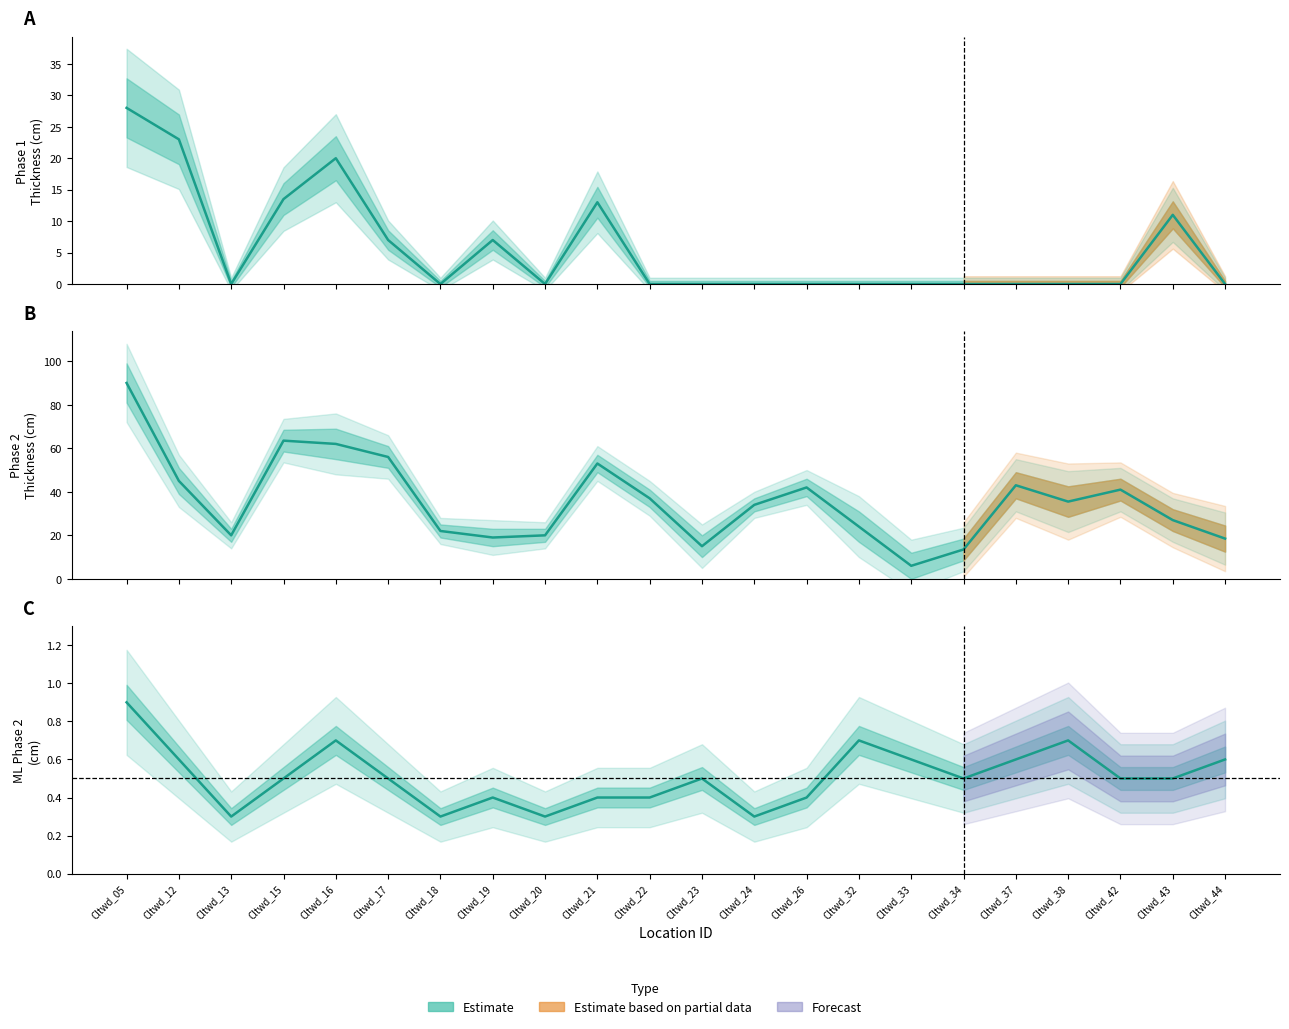

What is the maximum value shown in the chart?

90.0